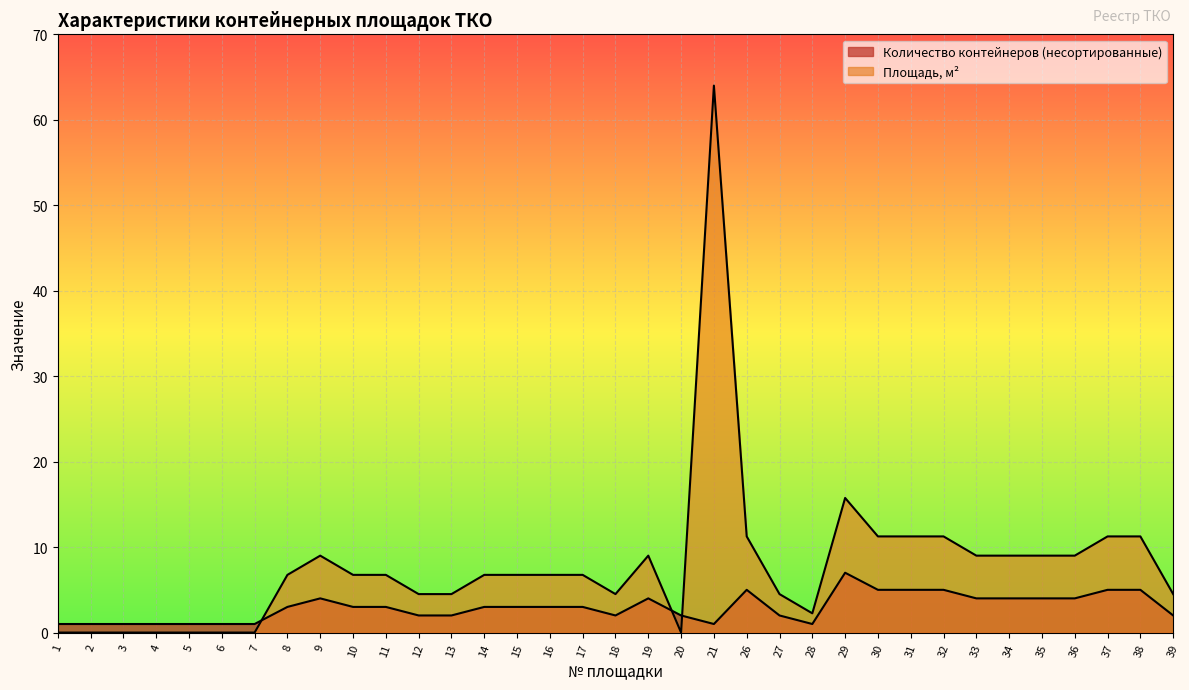

True or false: Количество контейнеров (несортированные) has a value of 4.0 at 36.

True